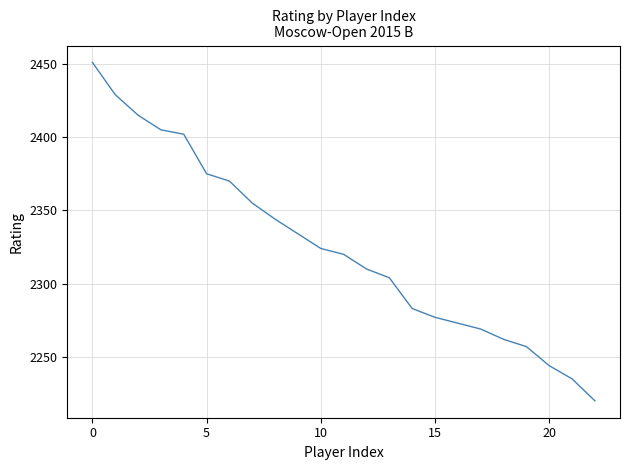

What is the difference between the maximum and minimum values?

231